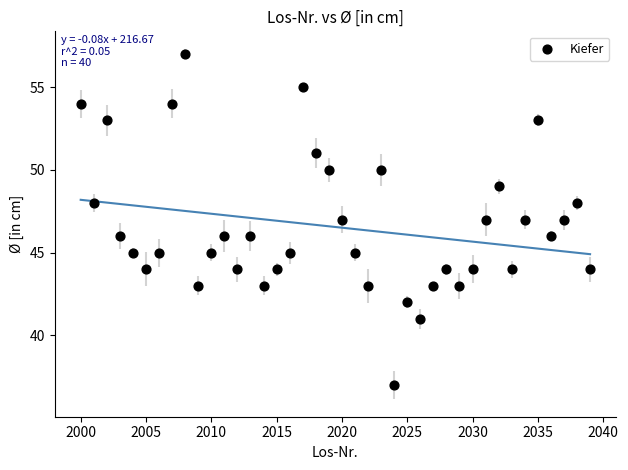

What is the range of X values (max minus min)?

39